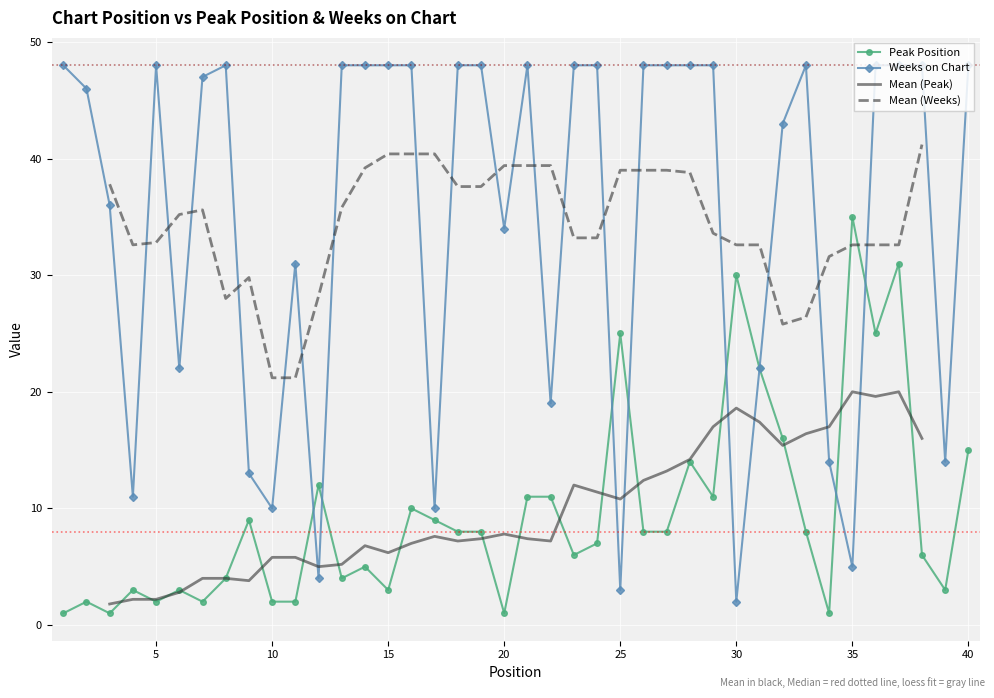

What is the difference between the Peak Position values at 16 and 5?

8